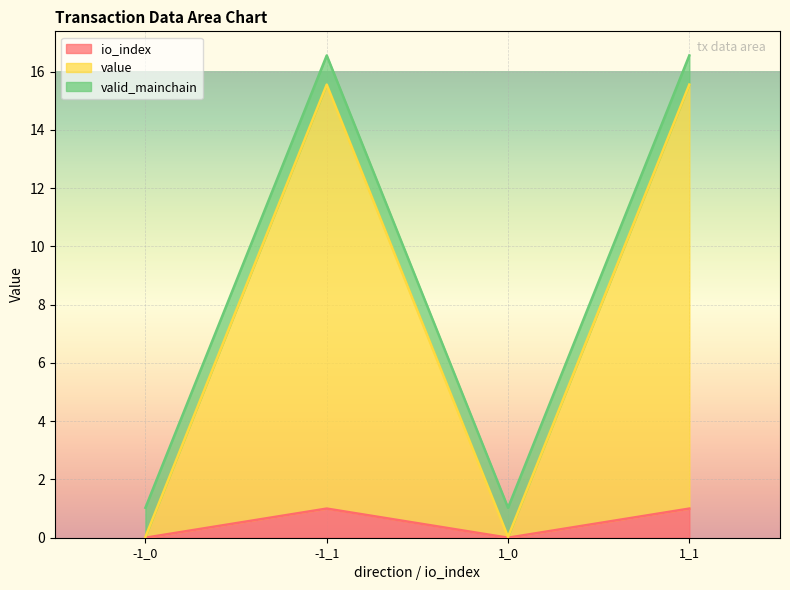

The io_index series shows 1.0 at -1_1. True or false?

True